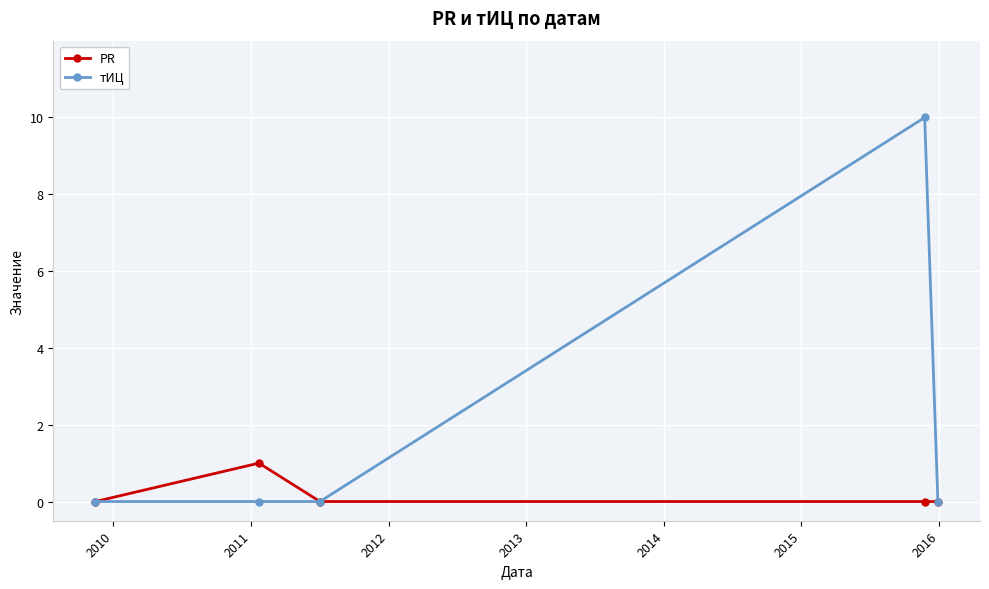

How many categories are shown in the chart?

5